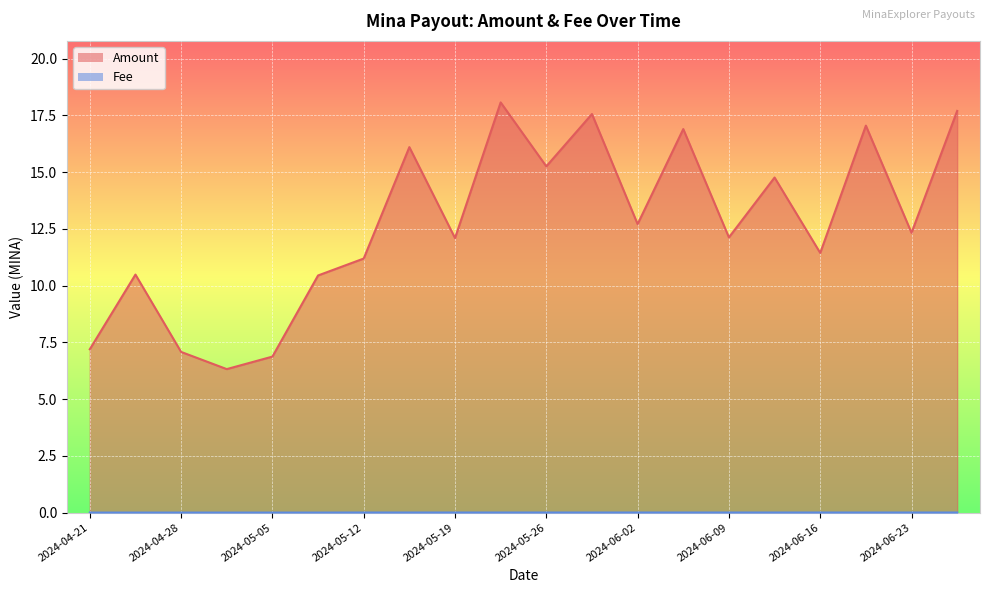

What is the label of the 8th point from the right?

2024-06-02